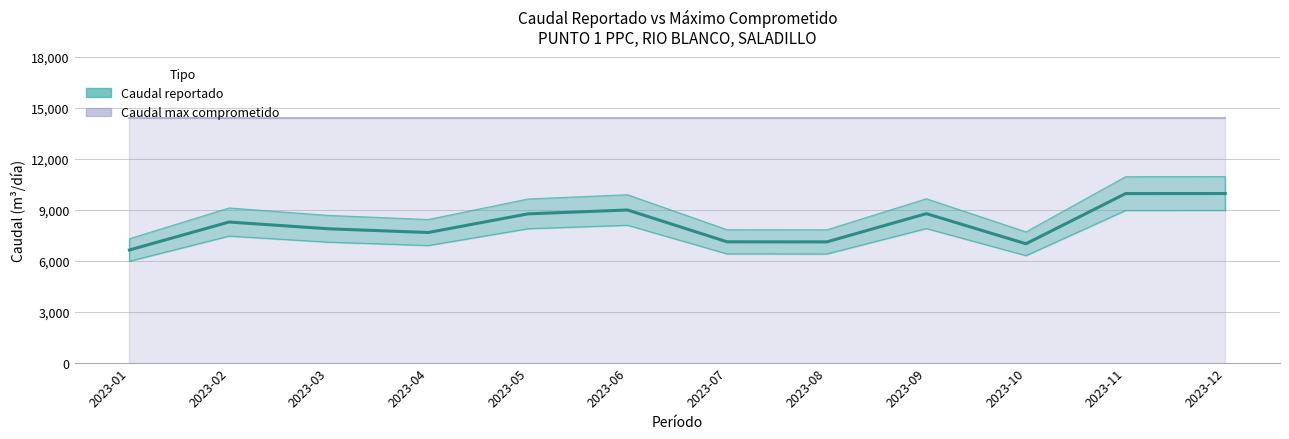

Reading right to left, what are all the values shown in this chart?

9945.0	9941.3	6990.0	8761.0	7099.6	7103.9	8976.0	8748.0	7652.0	7870.0	8268.1	6625.0